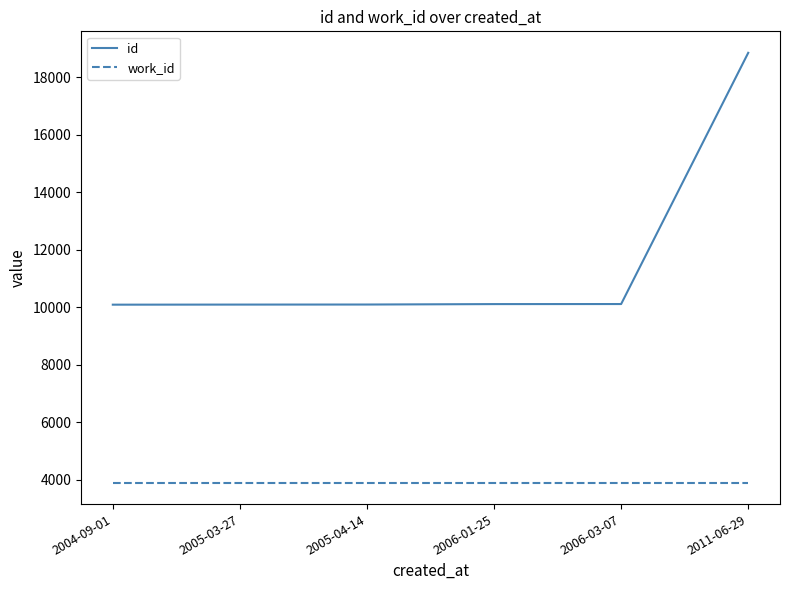

List the series in order of their peak value, lowest first.

work_id, id